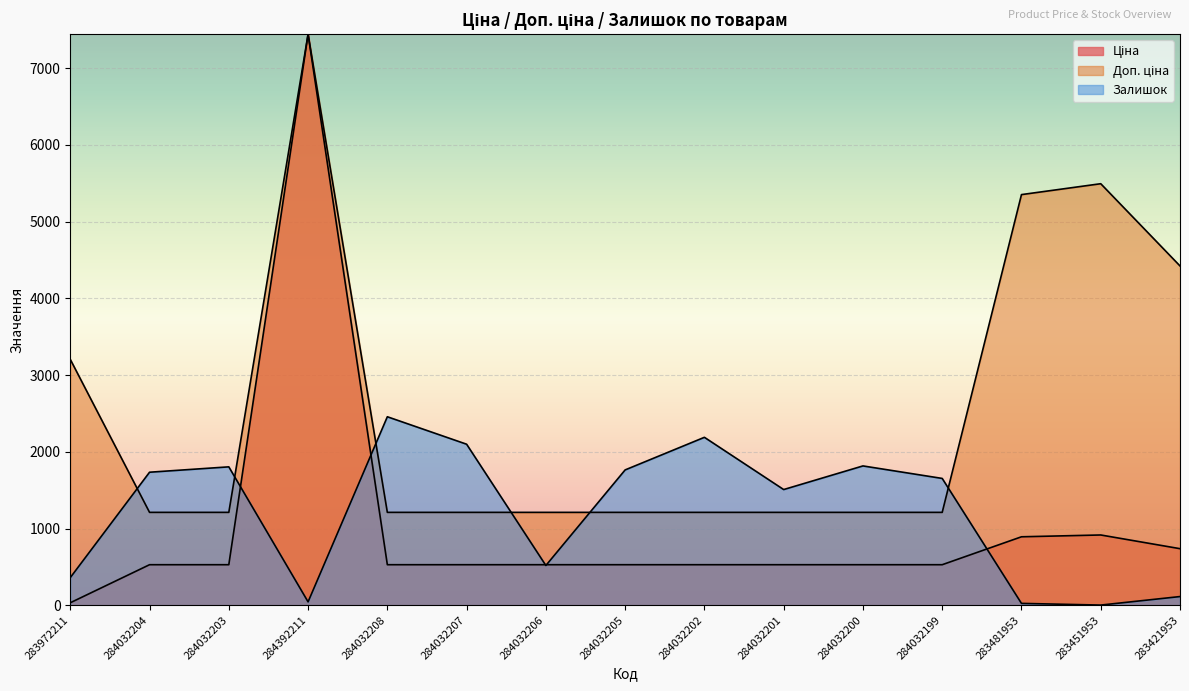

Reading left to right, extract all data points from this chart.

Ціна: 32.0	528.2	528.2	7444.6	528.2	528.2	528.2	528.2	528.2	528.2	528.2	528.2	892.2	915.8	737.2
Доп. ціна: 3205.0	1210.7	1210.7	7444.6	1210.7	1210.7	1210.7	1210.7	1210.7	1210.7	1210.7	1210.7	5353.1	5495.0	4423.0
Залишок: 360.0	1734.0	1804.0	44.0	2457.0	2099.0	518.0	1764.0	2189.0	1508.0	1816.0	1653.0	24.0	2.0	113.0